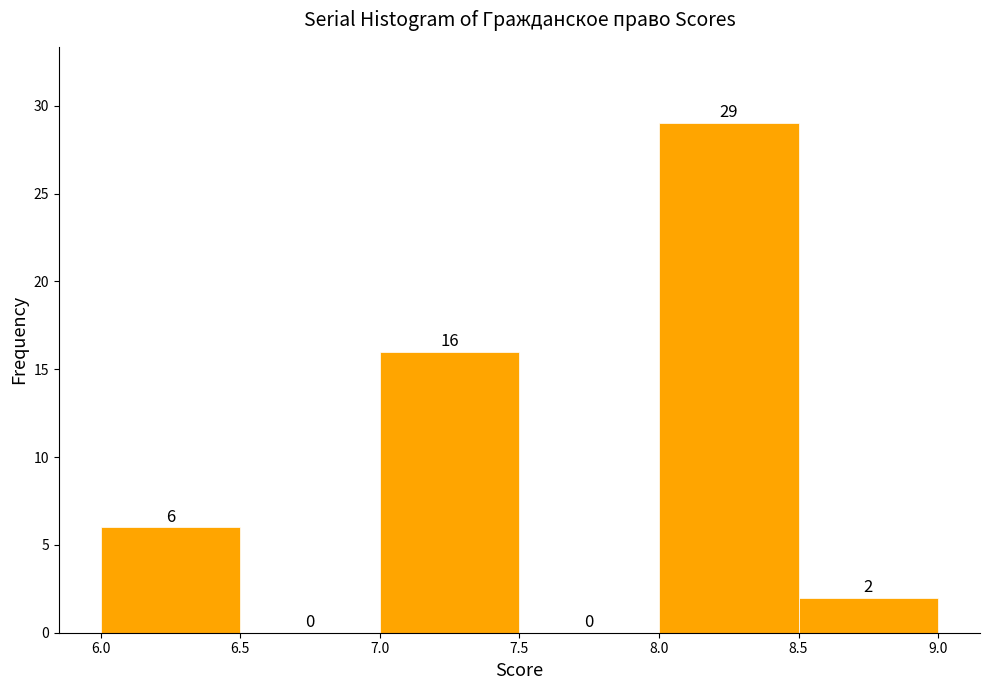

Over which range of the x-axis is the bar tallest?

8.0 to 8.5